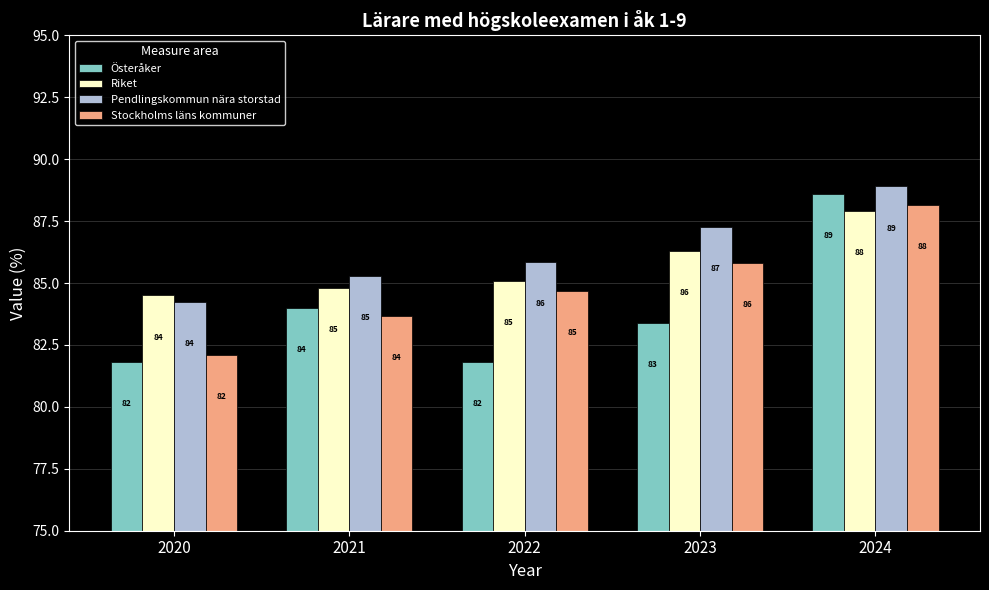

What is the difference between the highest and lowest values at 2023?

3.9